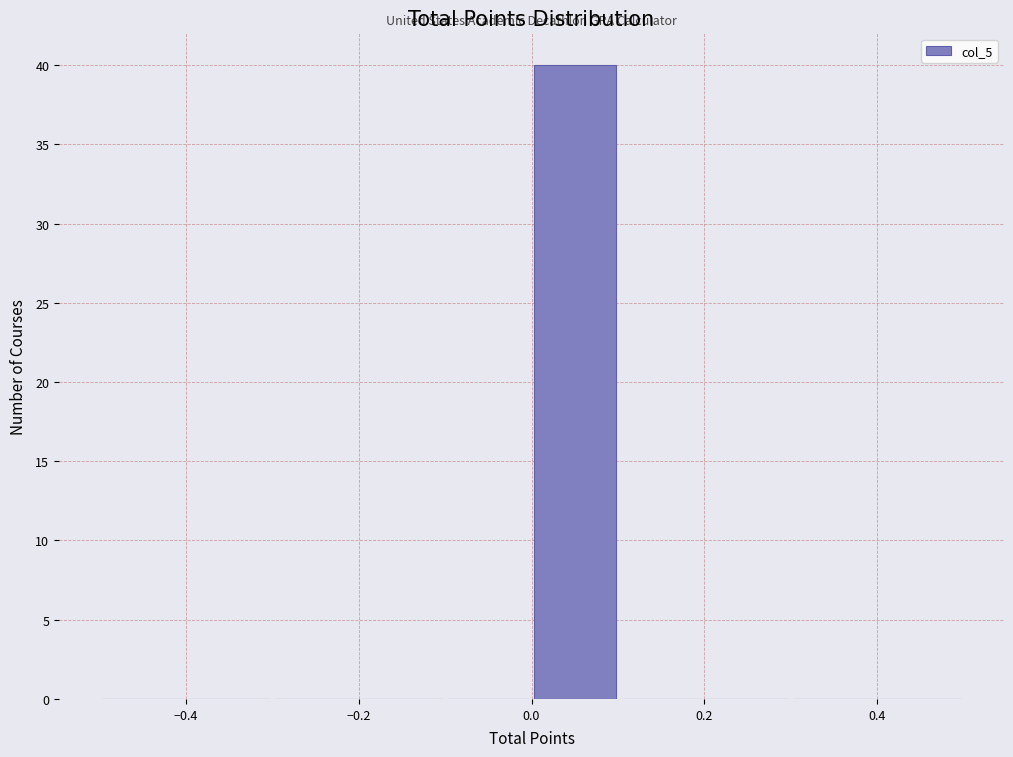

Over which range of the x-axis is the bar tallest?

0.0 to 0.1